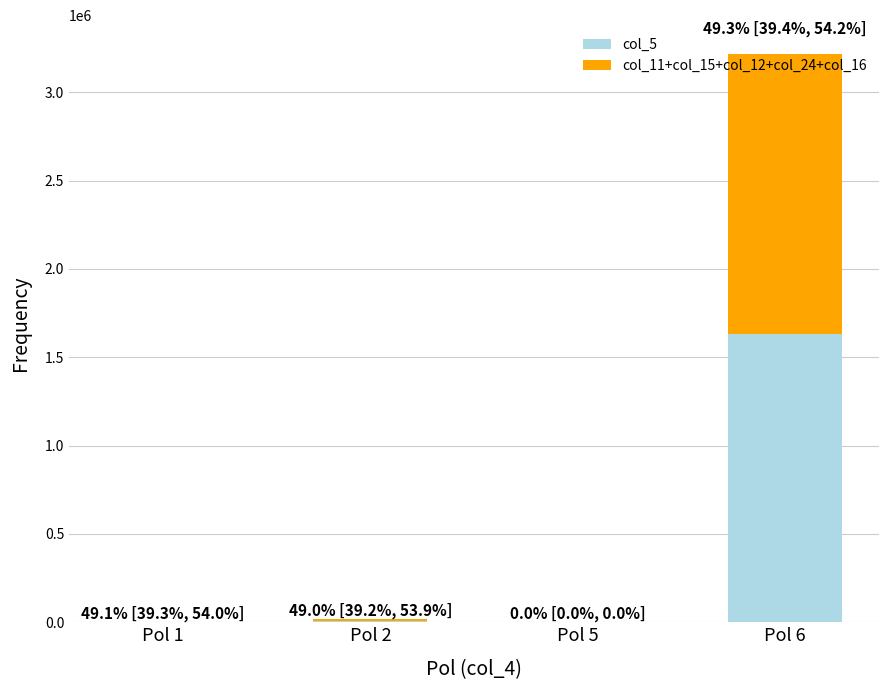

Does the chart contain stacked bars?

Yes